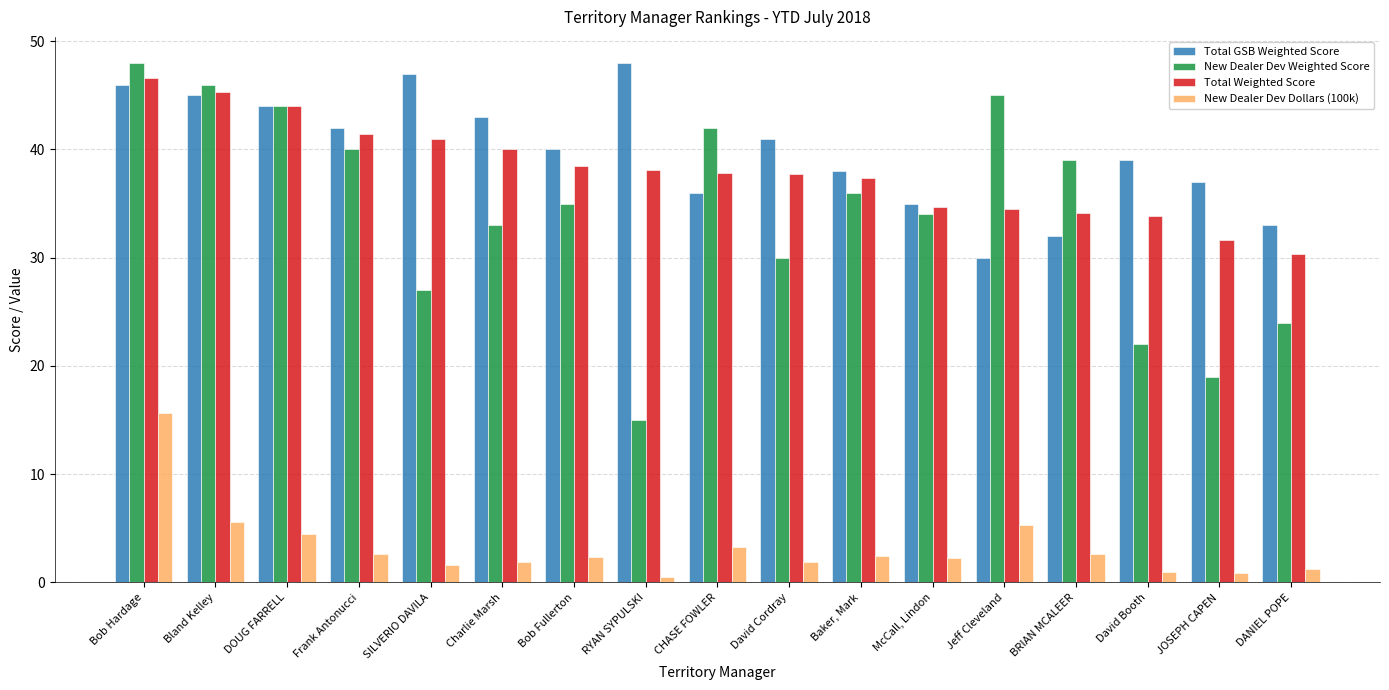

Which series has the largest range (max minus min)?

New Dealer Dev Weighted Score